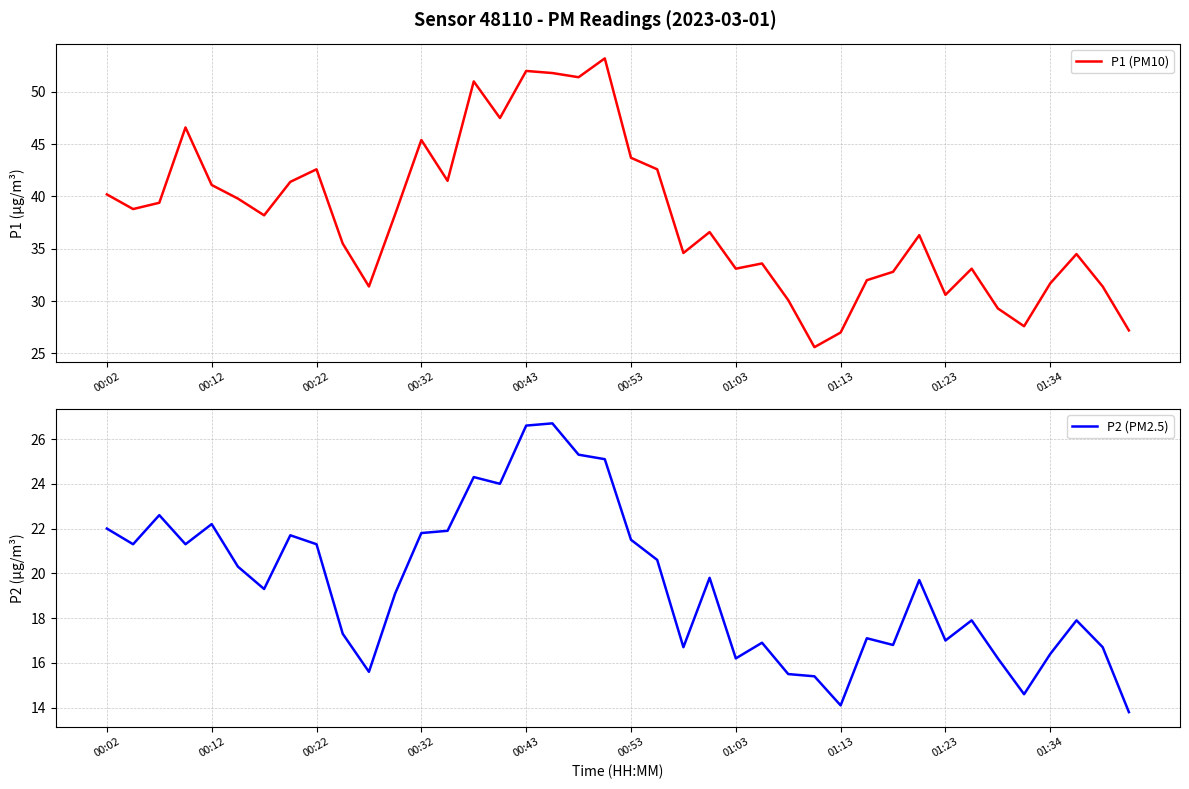

What is the lowest value of the P1 (PM10) series?

25.6